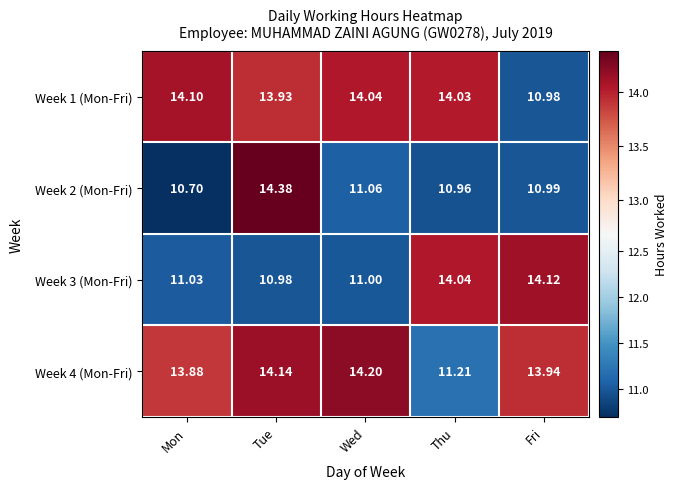

At how many categories does at least one series exceed 13?

5